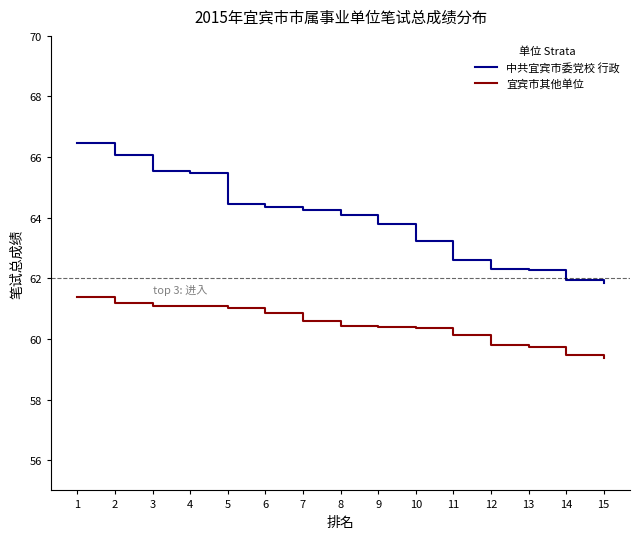

What is the difference between the 宜宾市其他单位 values at 15 and 12?

0.4